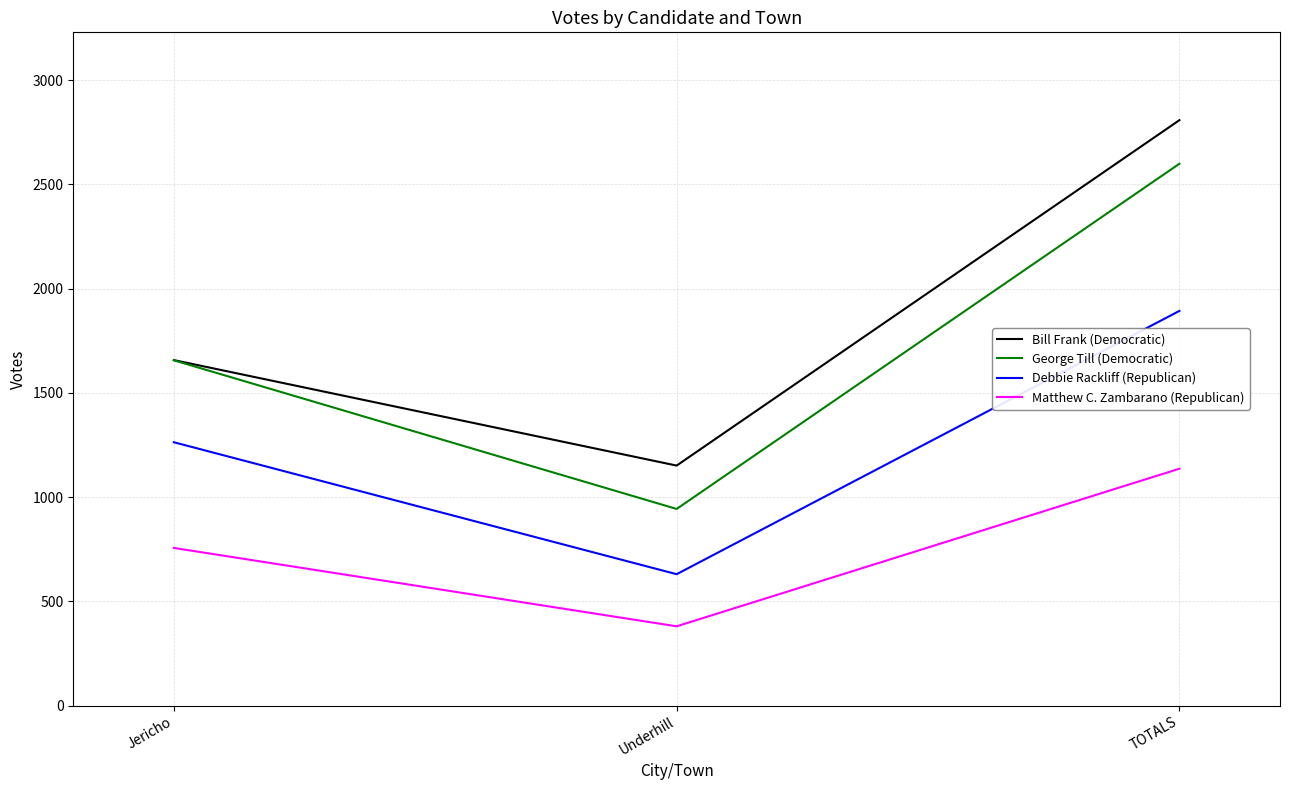

Which series changed the most between Jericho and TOTALS?

Bill Frank (Democratic)